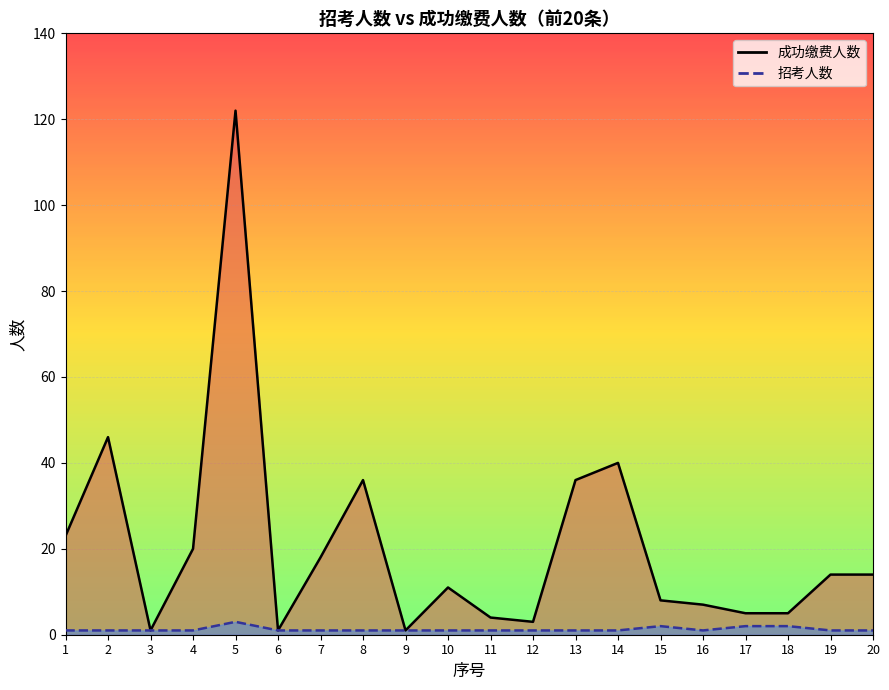

Which category has the lowest value in the 成功缴费人数_line series?

3